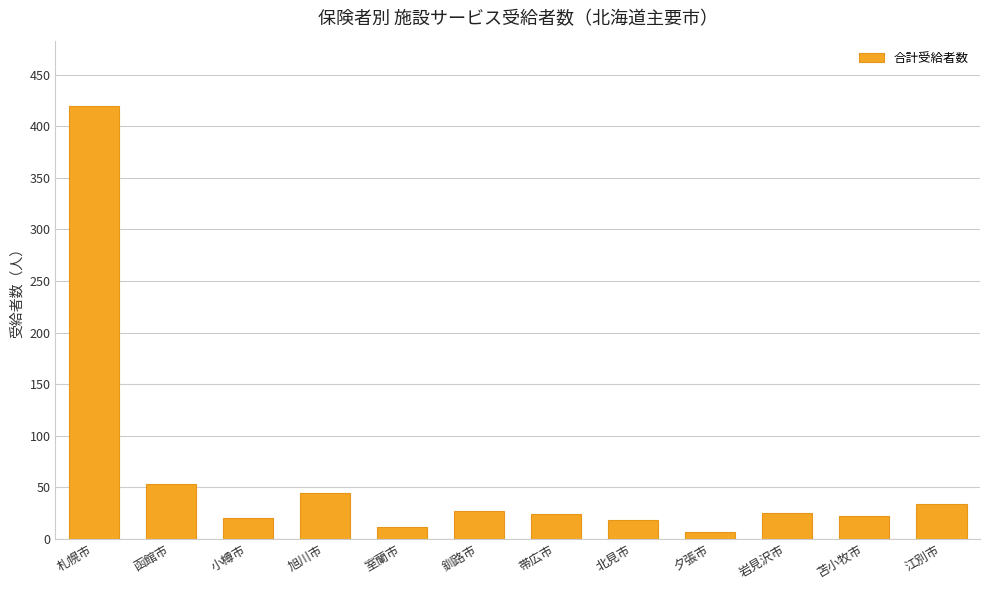

What is the change in value from 室蘭市 to 夕張市?

-5